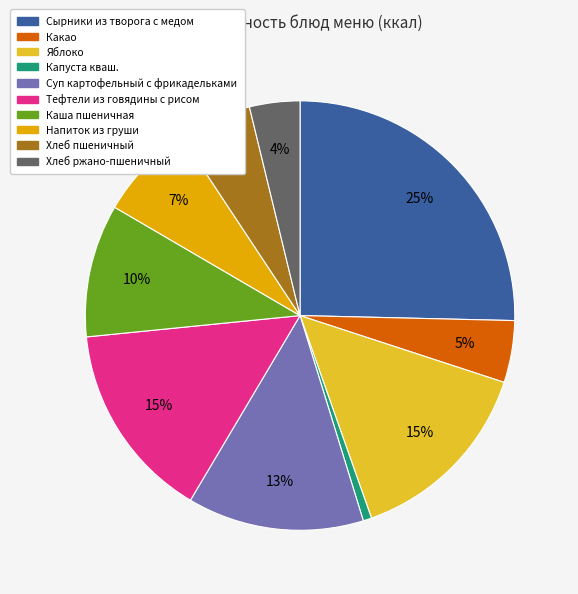

Between Яблоко and Хлеб пшеничный, which is larger?

Яблоко